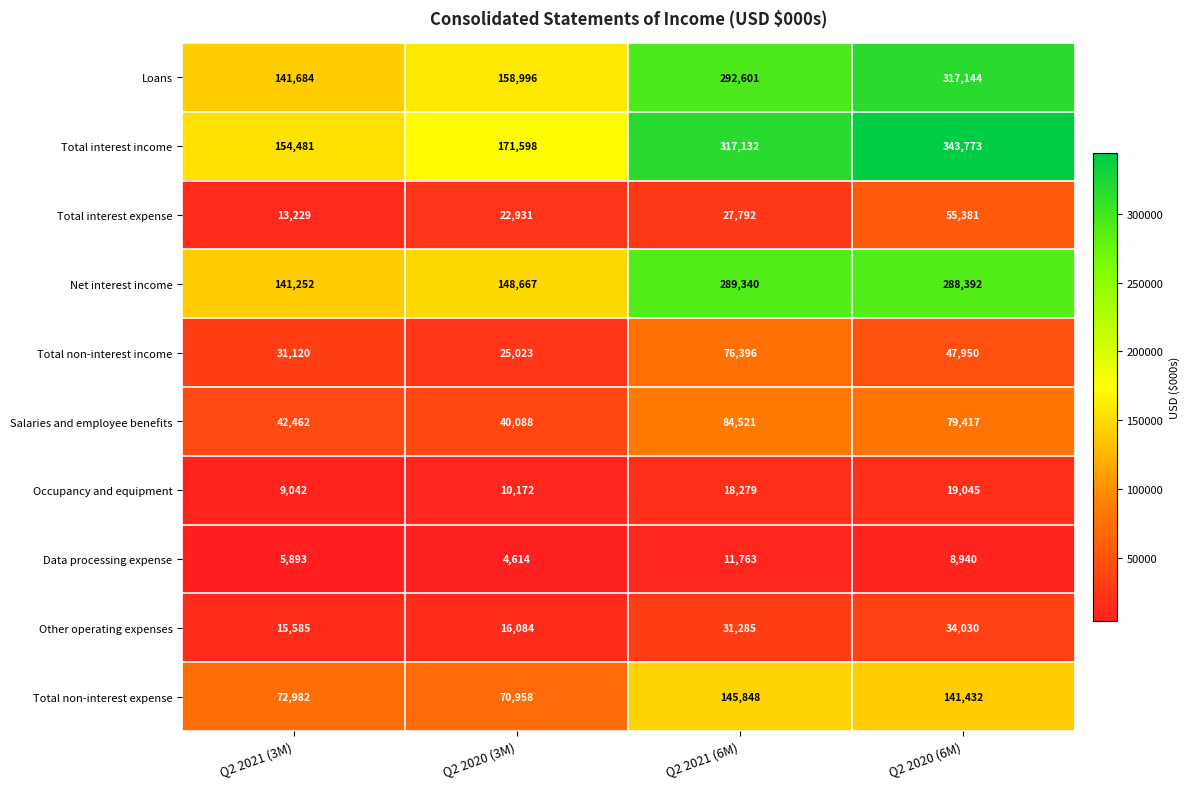

What is the sum of all Net interest income values?

867651